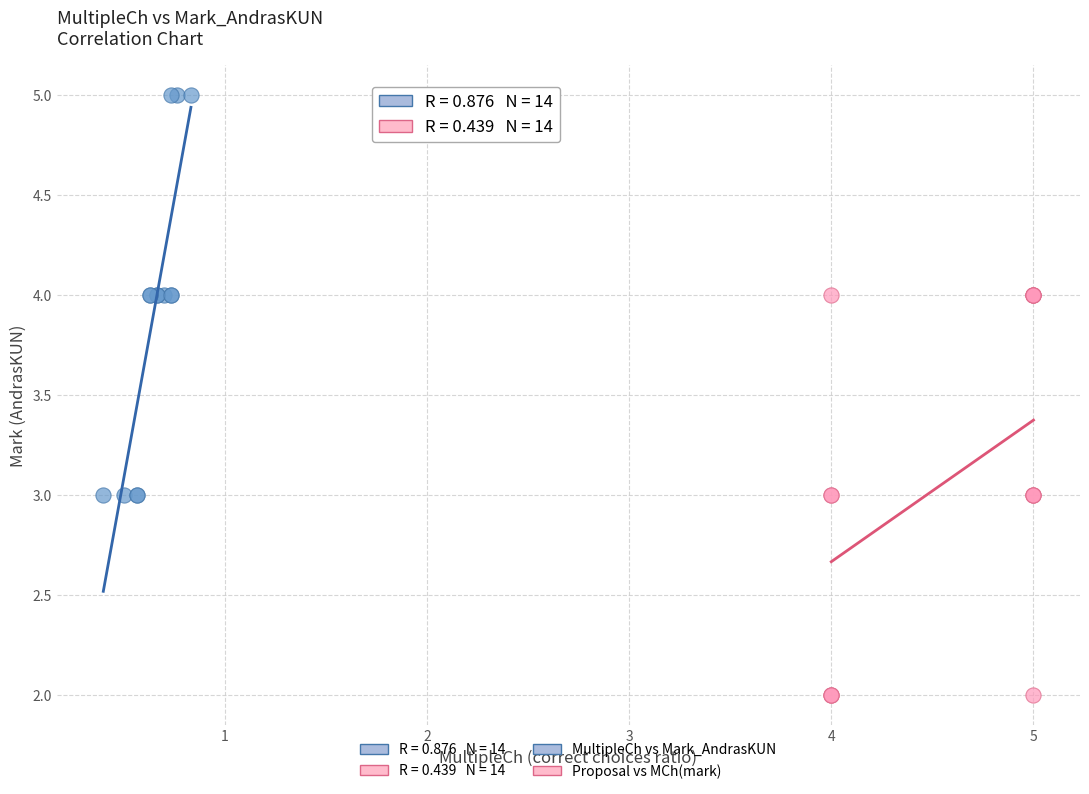

Which series reaches the minimum Y coordinate?

Proposal vs MCh(mark)